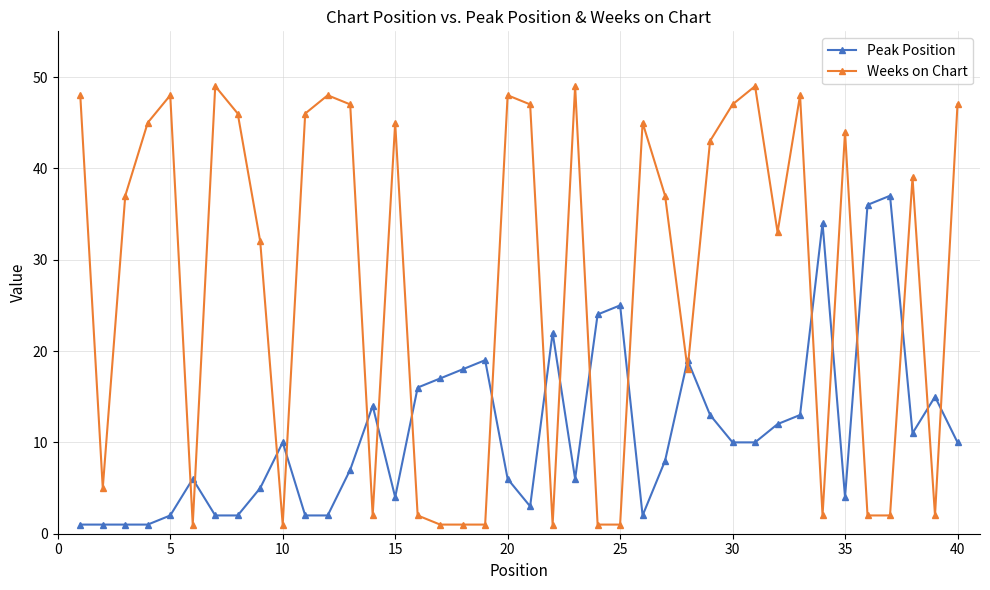

List the series in order of their overall mean, lowest first.

Peak Position, Weeks on Chart